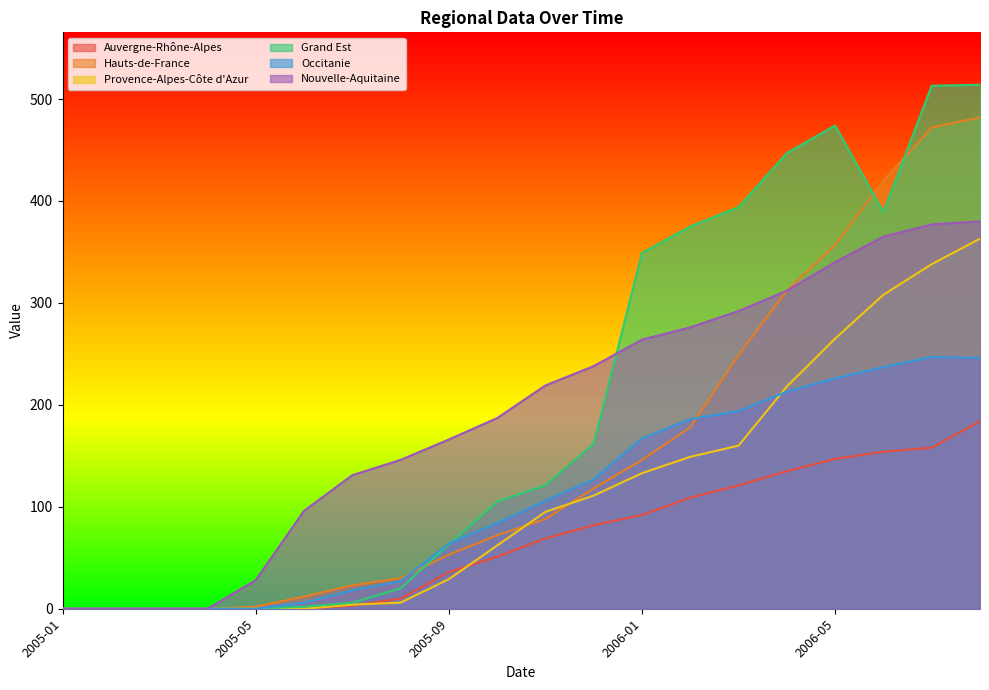

How many data points in Auvergne-Rhône-Alpes are less than 69?

10